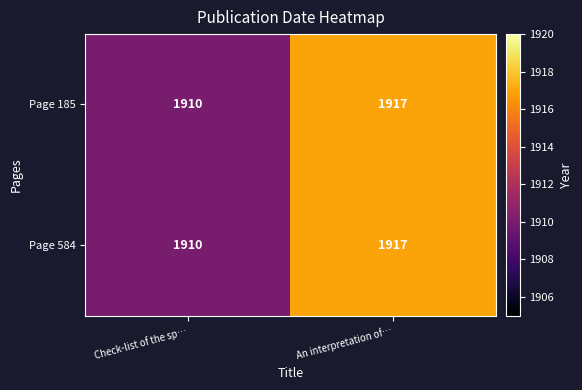

What is the difference between the maximum and minimum values in the Page 185 series?

7